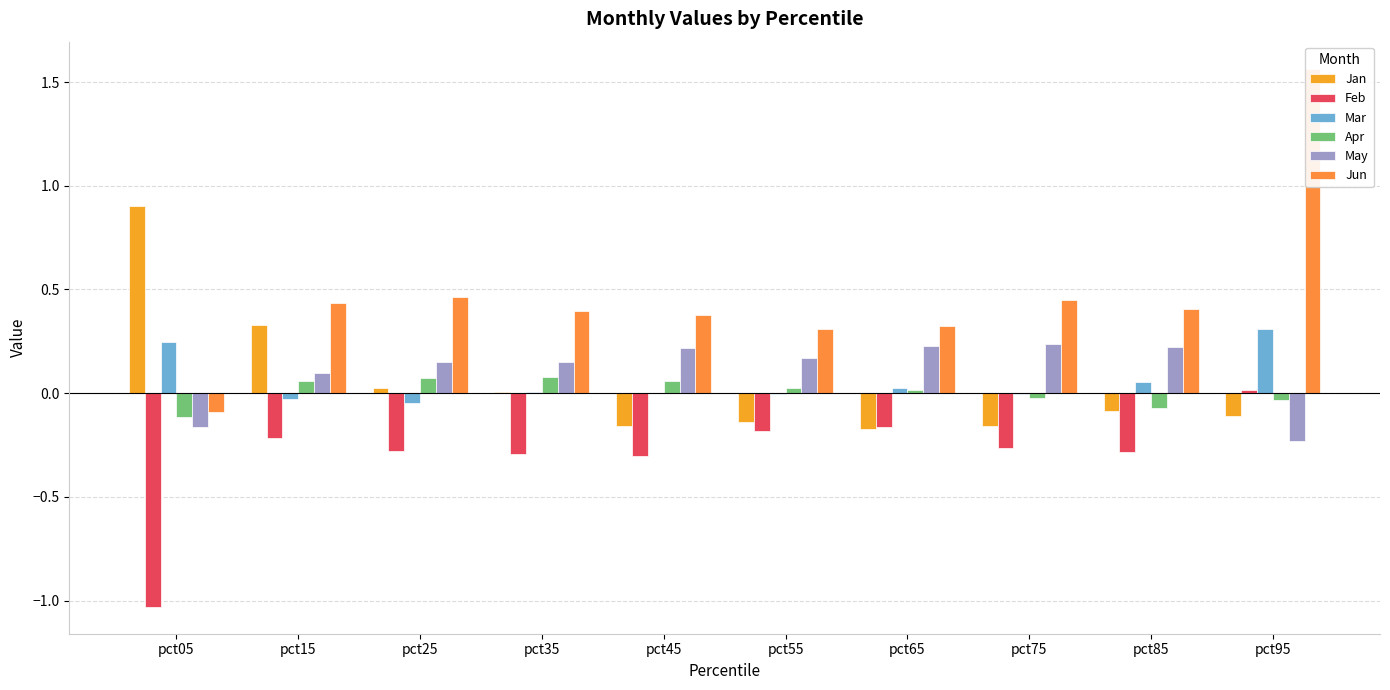

At which category is the sum across all series the highest?

pct95